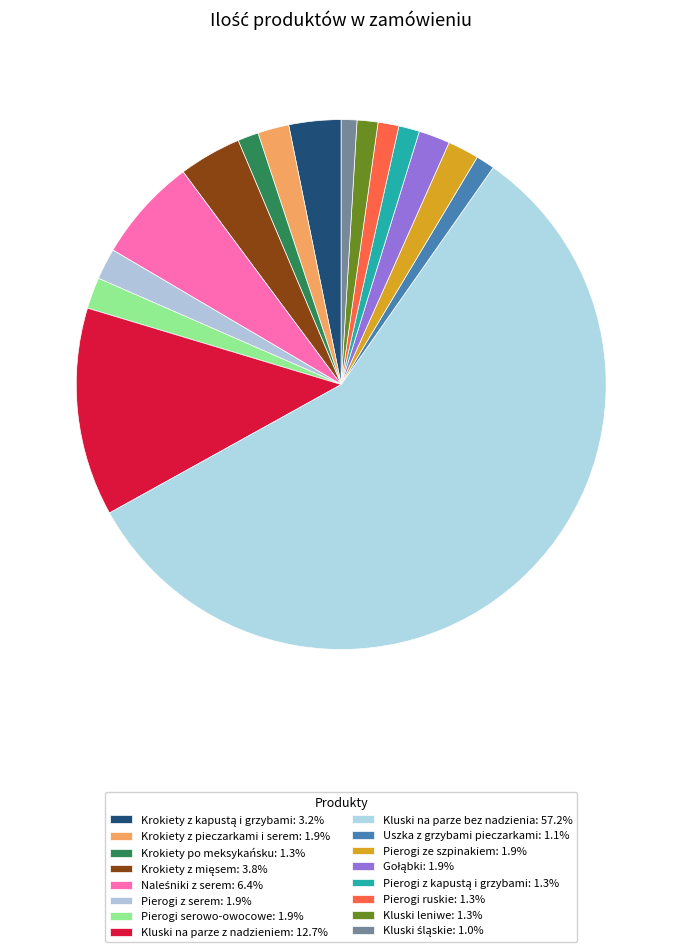

Is Krokiety po meksykańsku the majority of the pie?

No